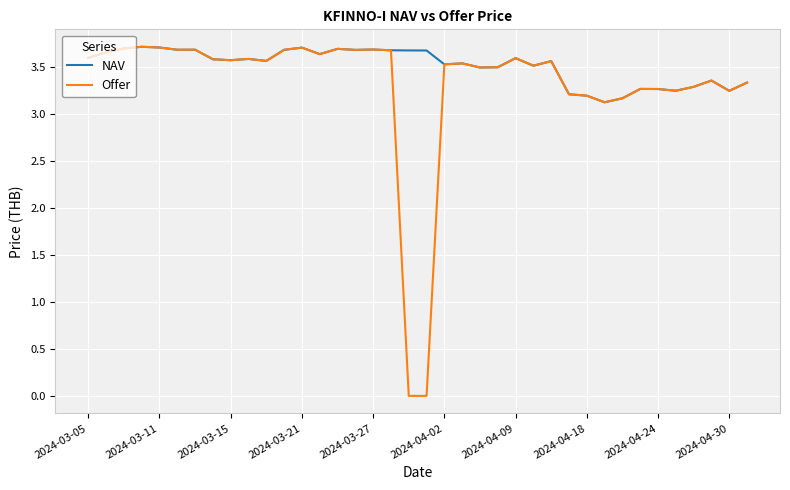

List the series in order of their overall mean, lowest first.

Offer, NAV